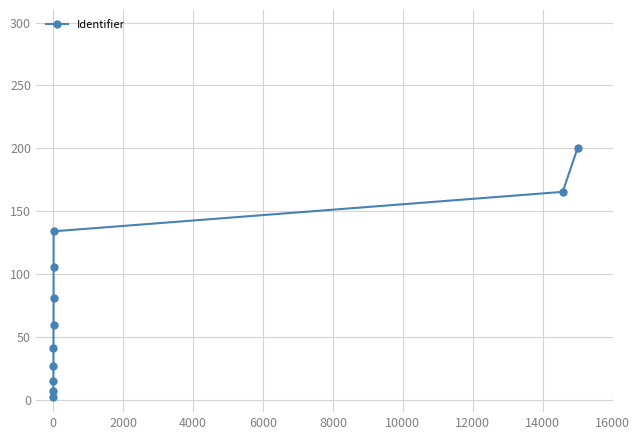

What is the greatest value displayed?

200.0